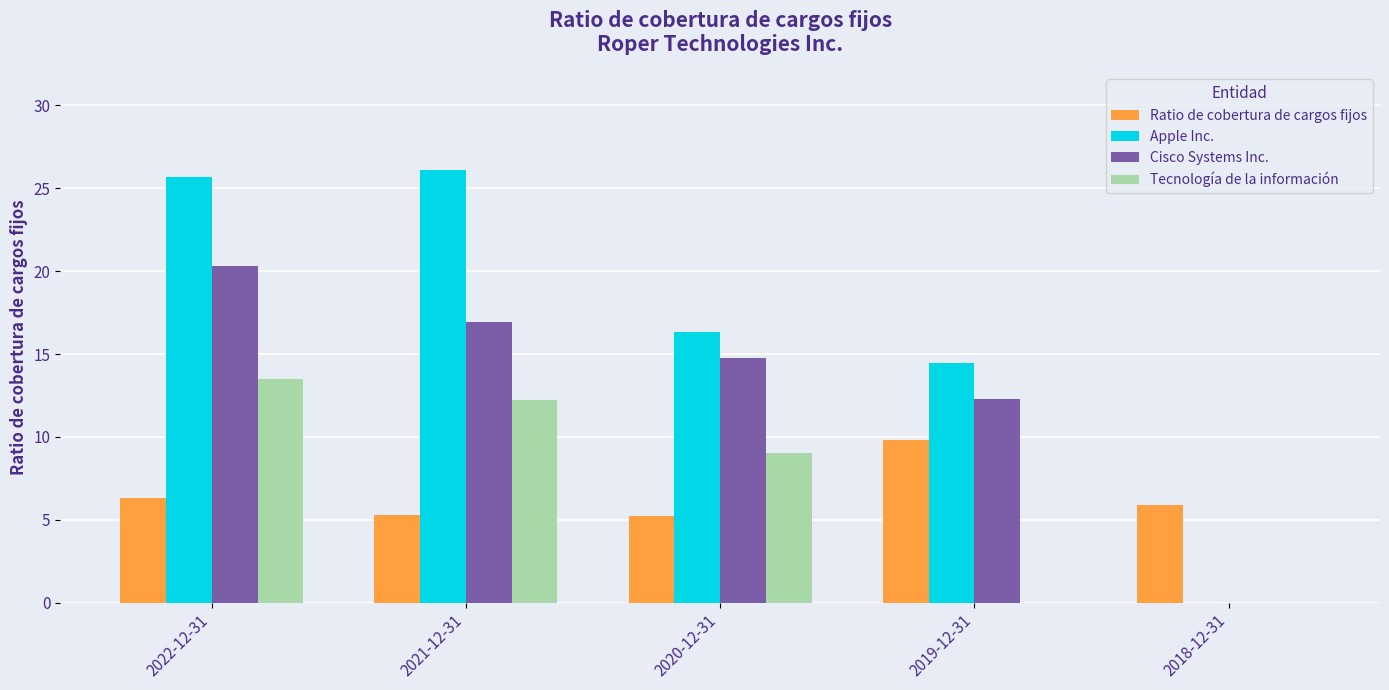

What is the sum of all Apple Inc. values?

82.6